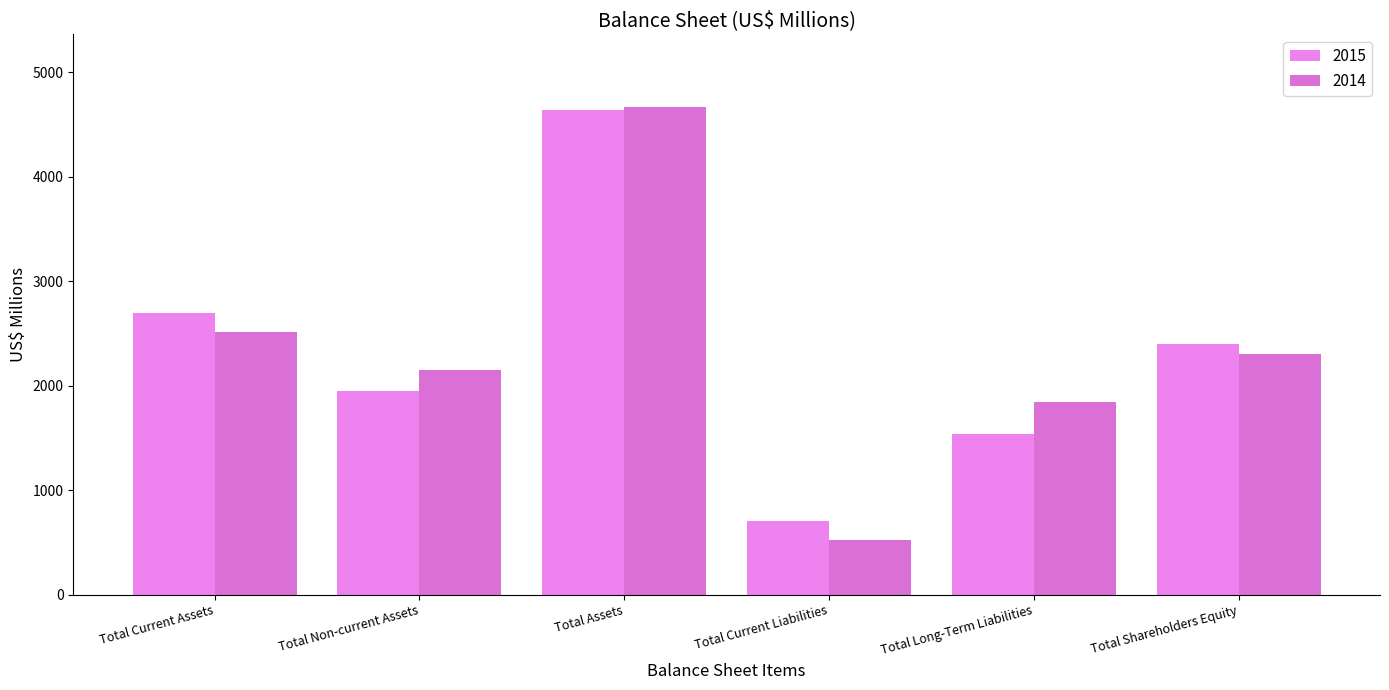

Does the chart contain stacked bars?

No